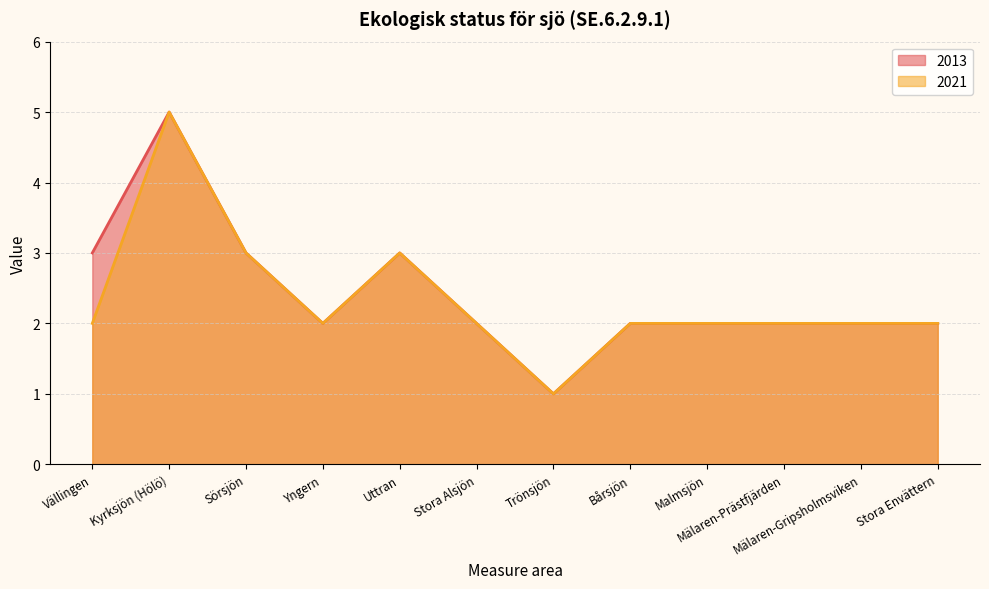

How many interior local peaks does the 2021 series have?

2